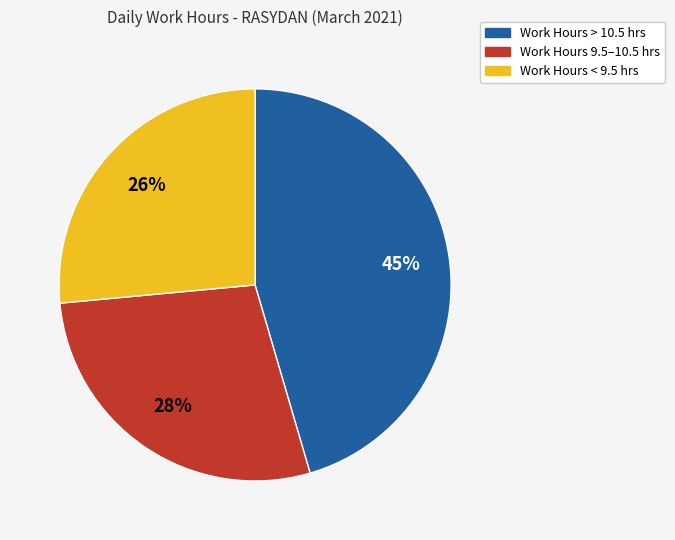

Count the number of slices in the pie.

3